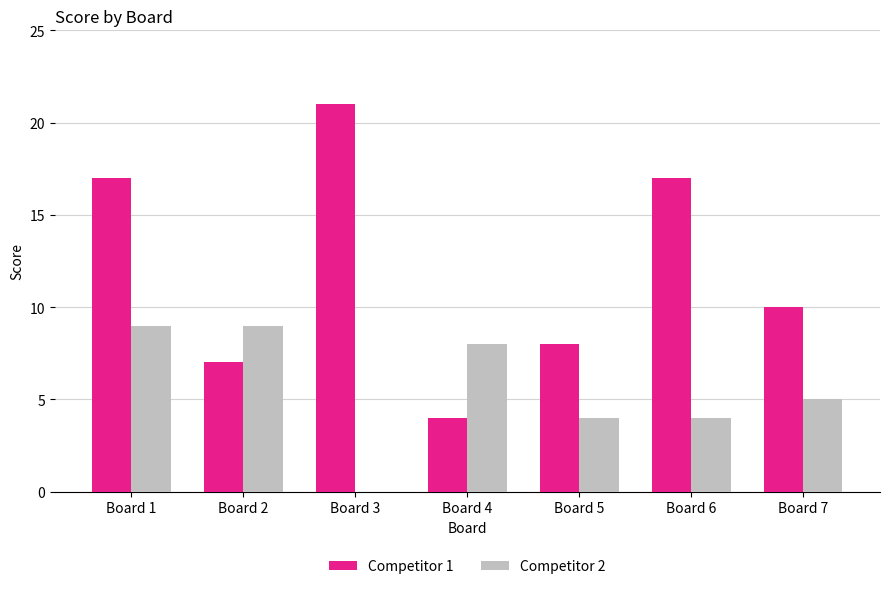

Does the chart contain stacked bars?

No